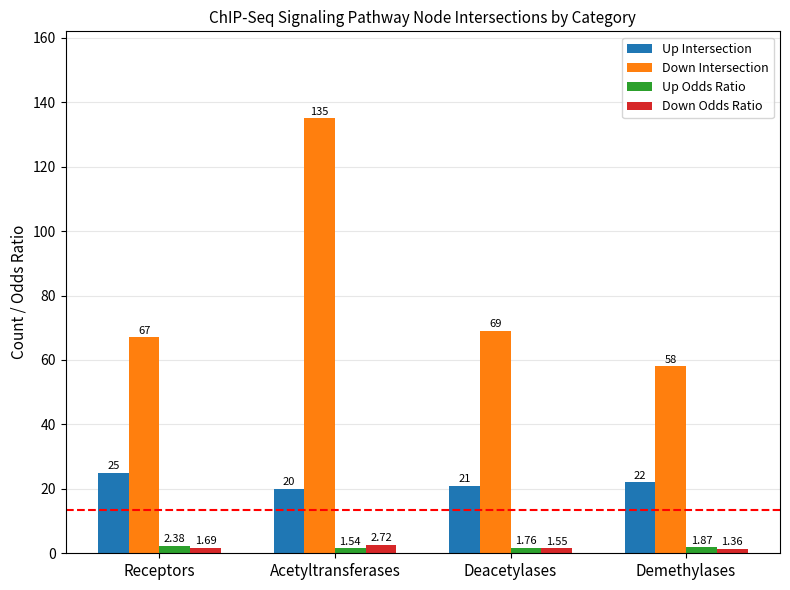

Which label corresponds to the largest value in the chart?

Acetyltransferases